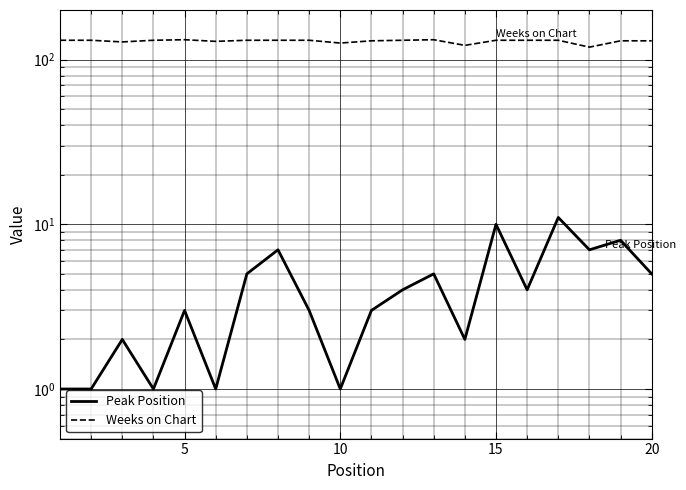

True or false: Weeks on Chart and Peak Position intersect in this chart.

False